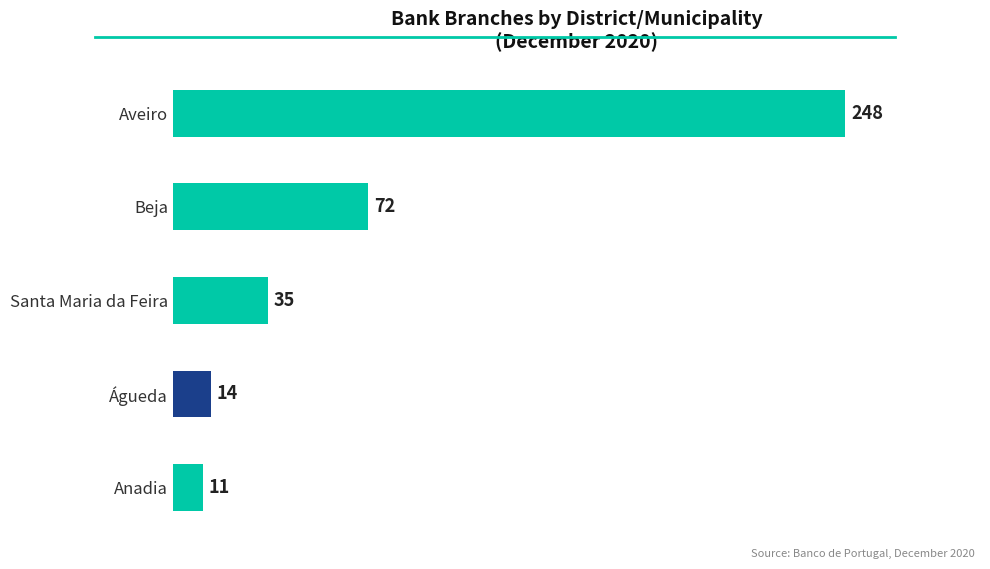

What is the value of the 5th bar from the top?

11